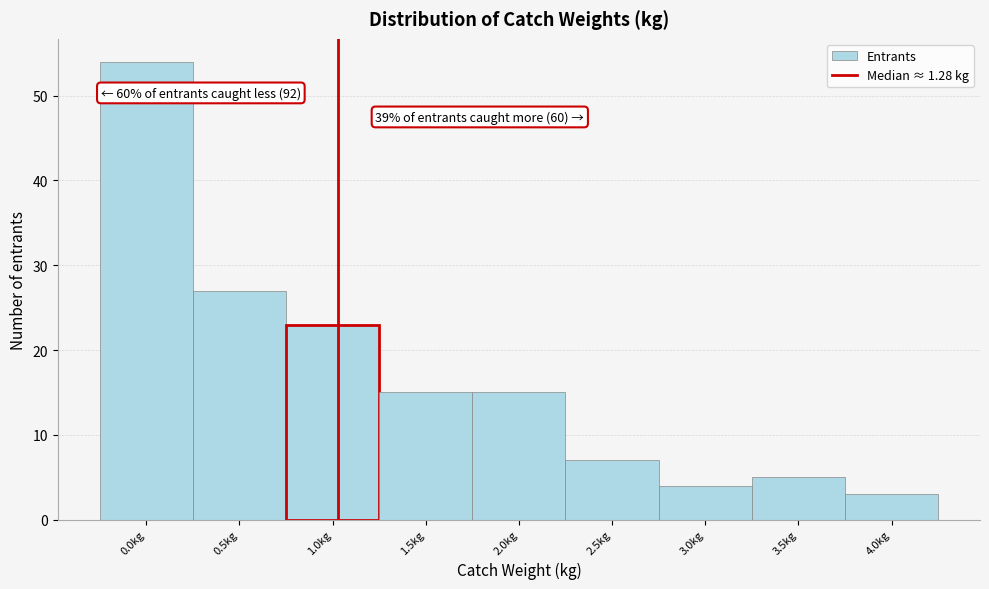

Reading left to right, what are all the values shown in this chart?

0.0kg=54	0.5kg=27	1.0kg=23	1.5kg=15	2.0kg=15	2.5kg=7	3.0kg=4	3.5kg=5	4.0kg=3